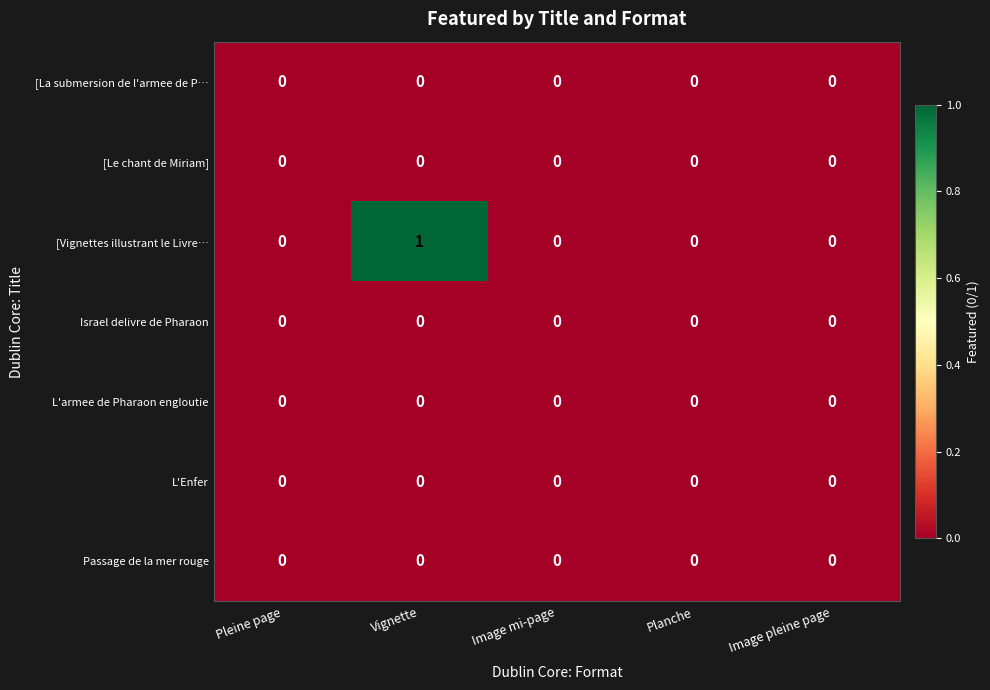

Which category has the highest value in the [Vignettes illustrant le Livre… series?

Vignette